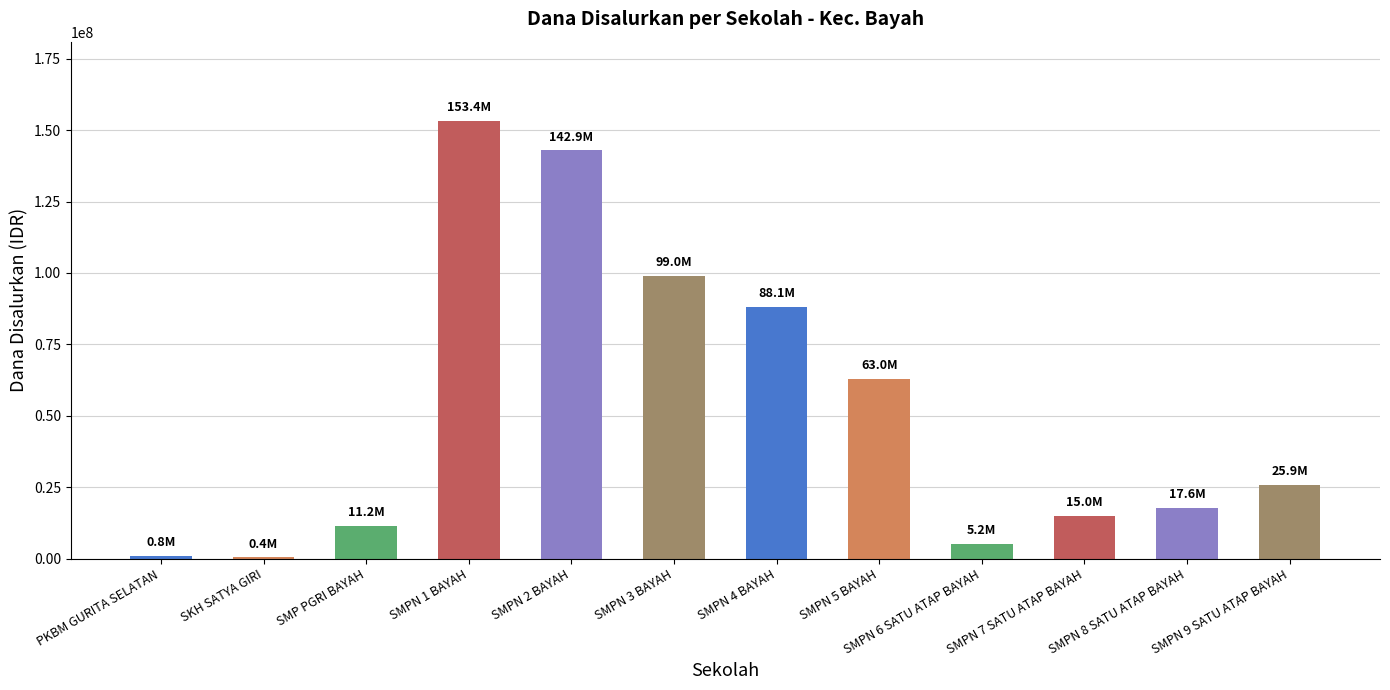

What is the ratio of the value at SMP PGRI BAYAH to the value at SMPN 8 SATU ATAP BAYAH?

0.6